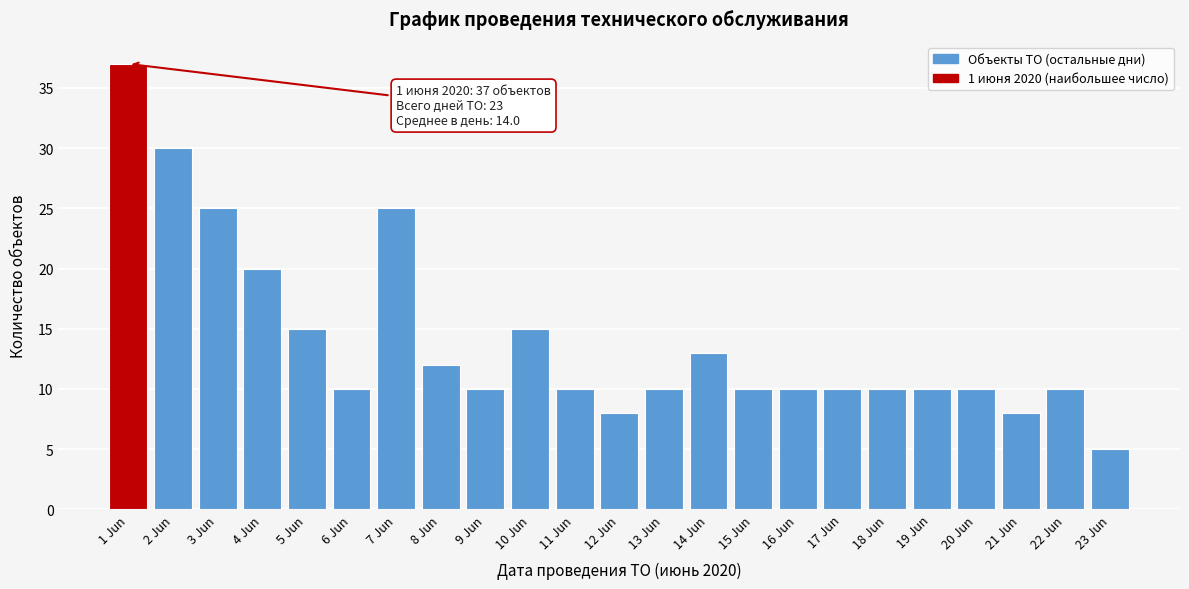

Reading right to left, list all the values displayed in this chart.

5	10	8	10	10	10	10	10	10	13	10	8	10	15	10	12	25	10	15	20	25	30	37